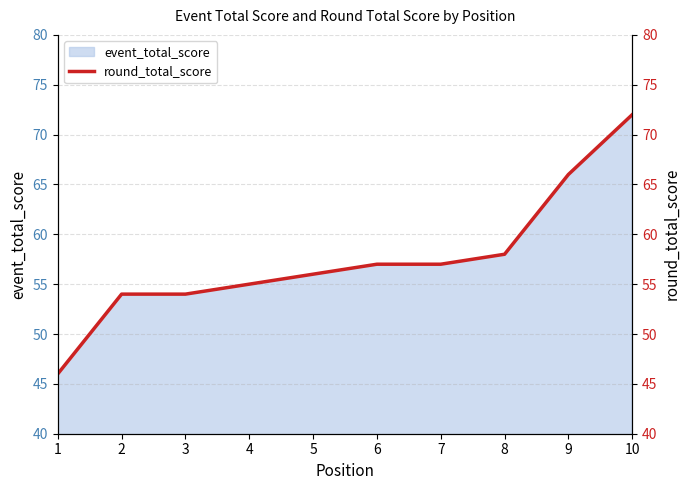

Approximately how many times larger is the value at 4 compared to 1?

1.2